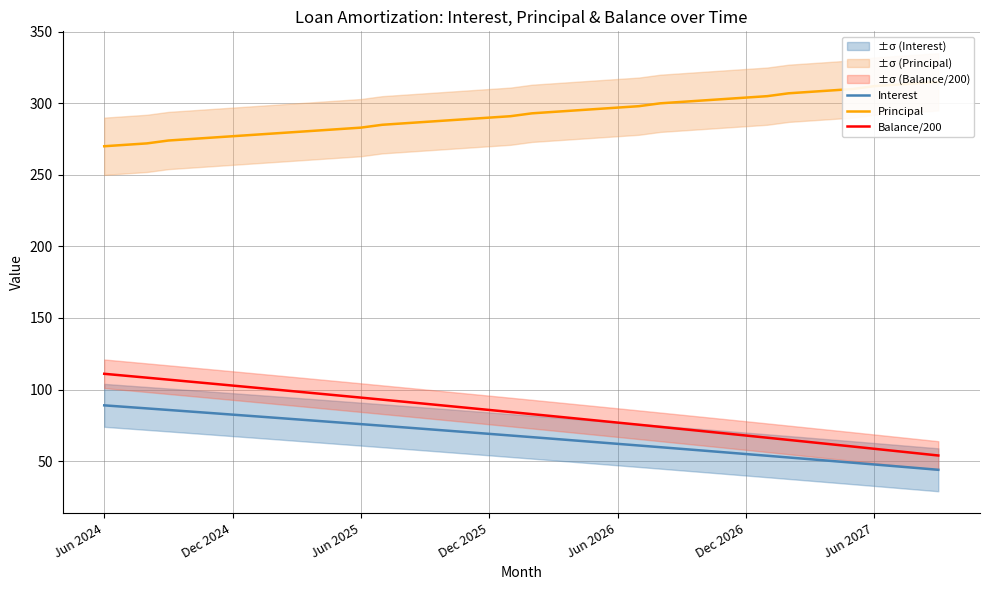

What value does the Interest series have at Dec 2026?

54.9